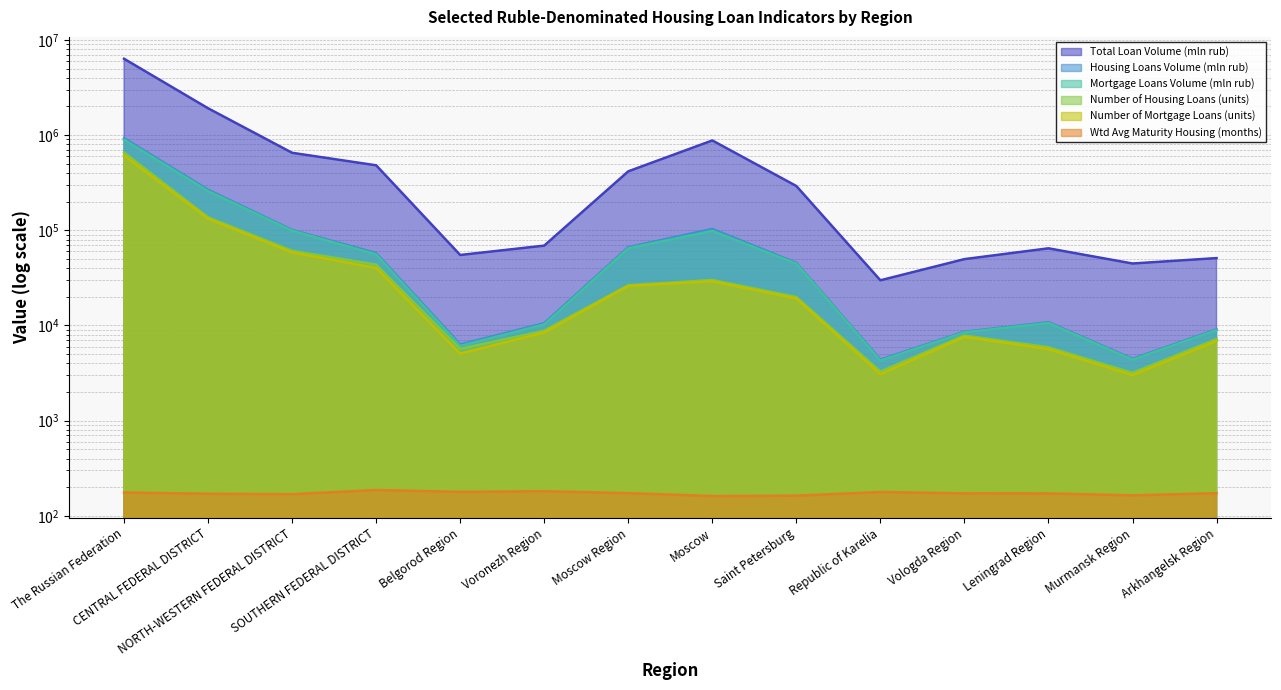

How many interior local peaks does the Mortgage Loans Volume (mln rub) series have?

2